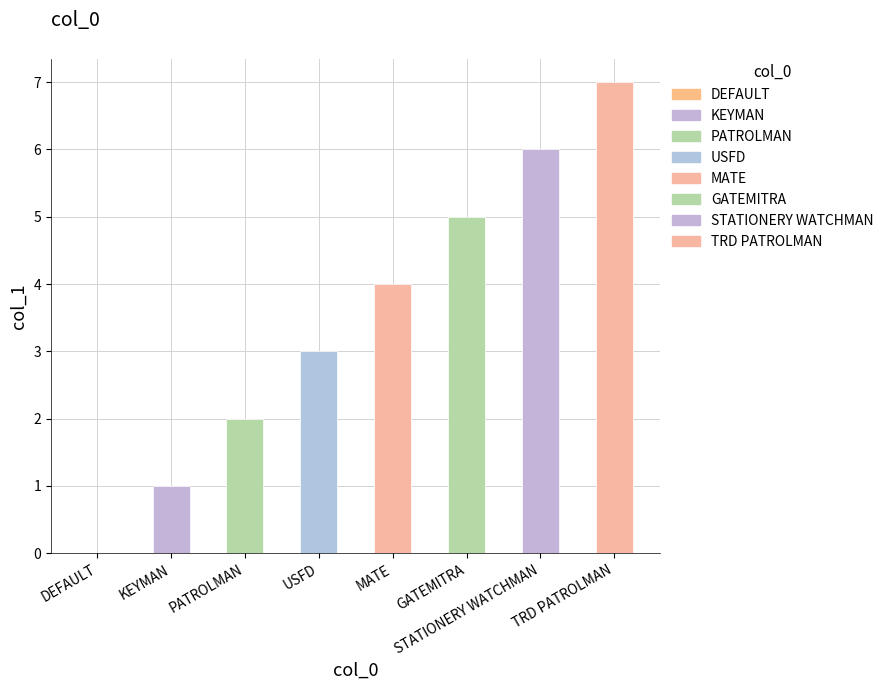

List the labels in order of value, smallest first.

DEFAULT, KEYMAN, PATROLMAN, USFD, MATE, GATEMITRA, STATIONERY WATCHMAN, TRD PATROLMAN